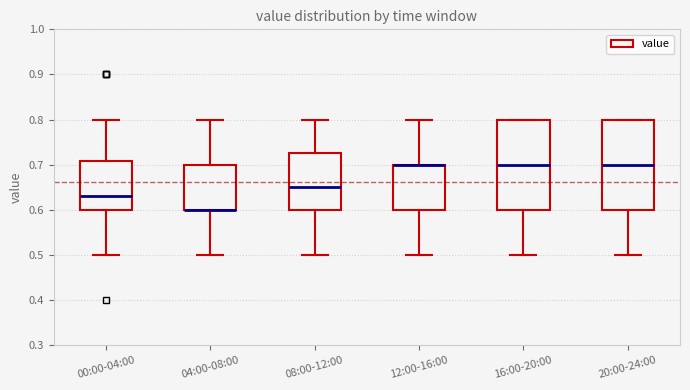

Reading left to right, read every box against the y-axis: the position of its median line, the range the box covers, and the ends of its whiskers. The values are not printed on the chart, so give them approximately, as read against the axis.

00:00-04:00: median 0.63, box 0.60 to 0.71, whiskers 0.50 to 0.80
04:00-08:00: median 0.60 (drawn on the box's lower edge), box 0.60 to 0.70, whiskers 0.50 to 0.80
08:00-12:00: median 0.65, box 0.60 to 0.73, whiskers 0.50 to 0.80
12:00-16:00: median 0.70 (drawn on the box's upper edge), box 0.60 to 0.70, whiskers 0.50 to 0.80
16:00-20:00: median 0.70, box 0.60 to 0.80, whiskers 0.50 to 0.80
20:00-24:00: median 0.70, box 0.60 to 0.80, whiskers 0.50 to 0.80